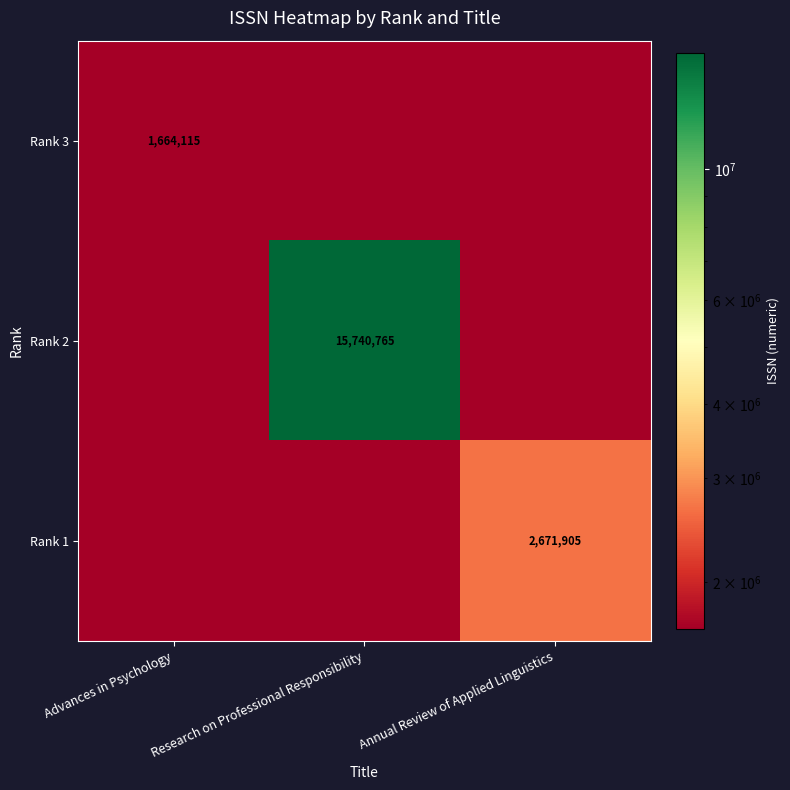

The Rank 1 series shows 2671905 at Annual Review of Applied Linguistics. True or false?

True